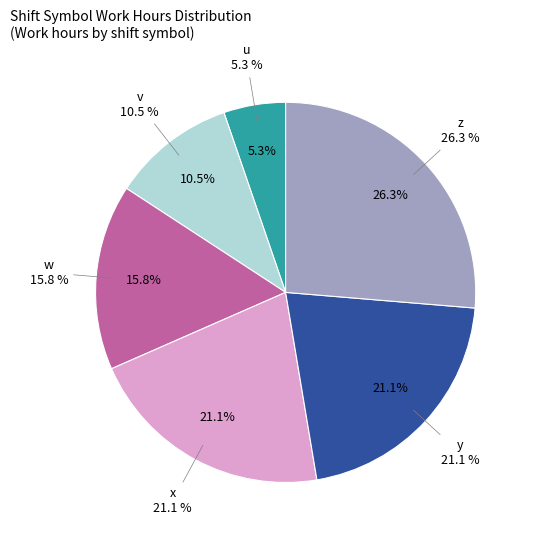

Do z and x together represent more than half of the pie?

No